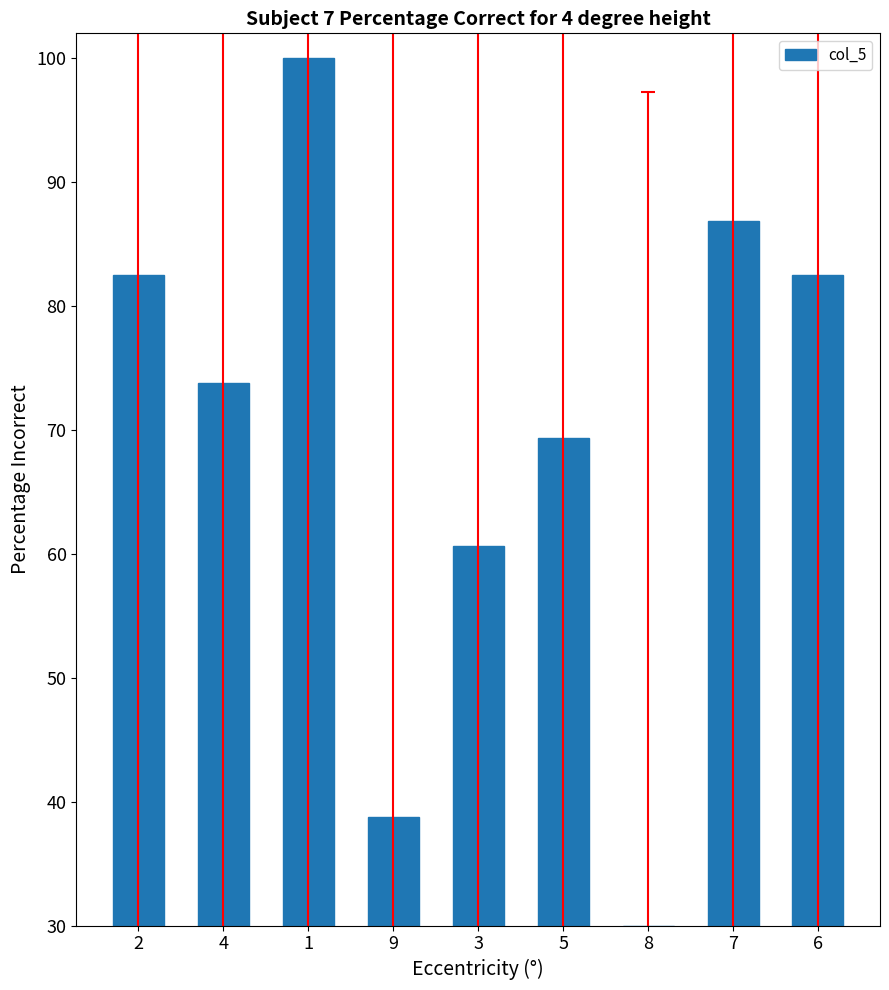

What is the maximum value shown in the chart?

100.0